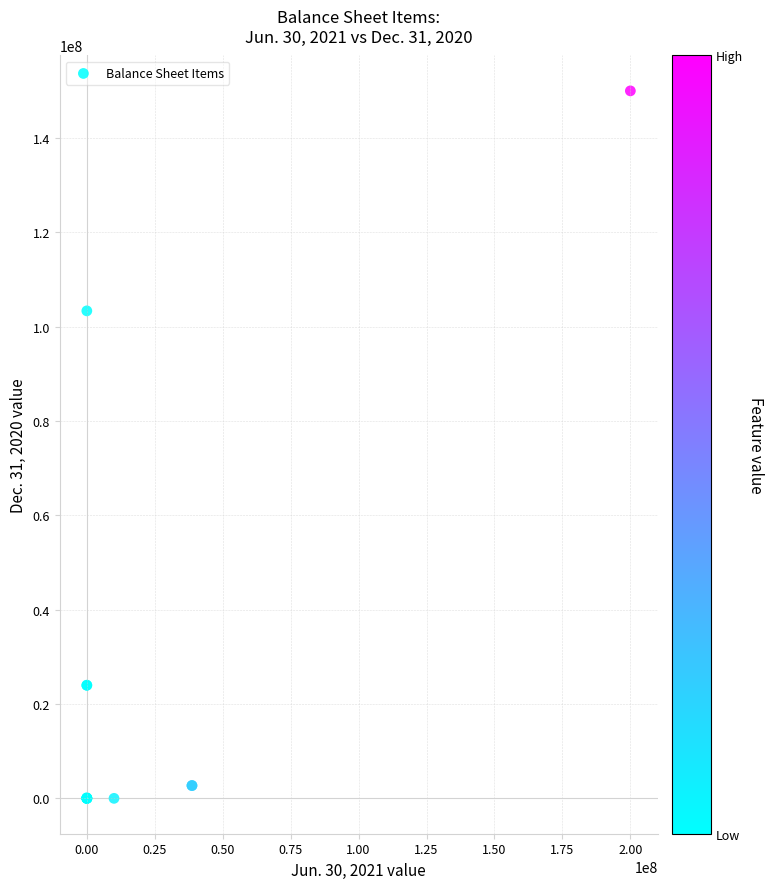

What Y value in the scatter plot is closest to 75000000?

103355827.0